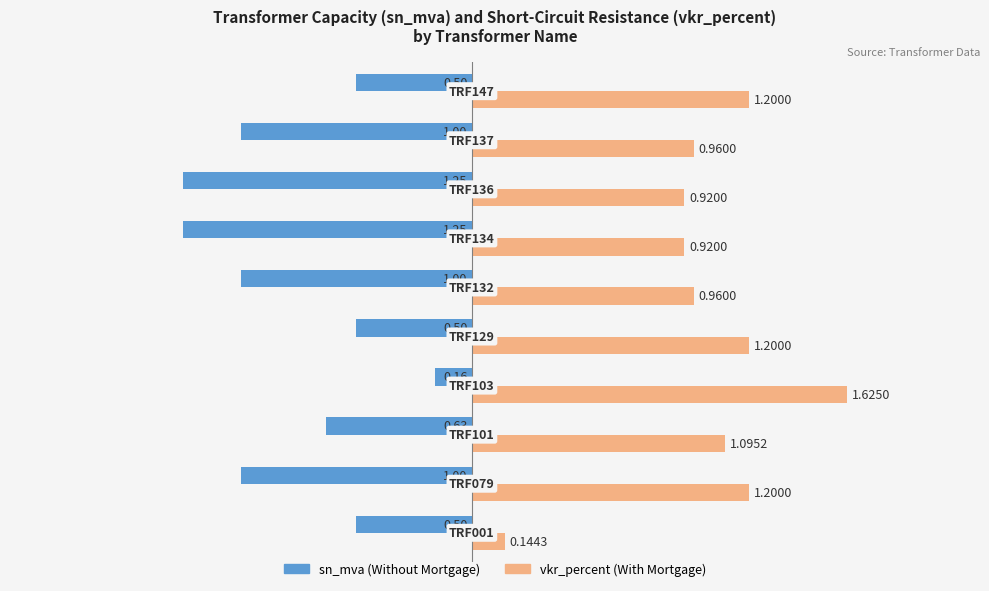

What is the value of the With Mortgage bar at the 9th from the left?

1.0